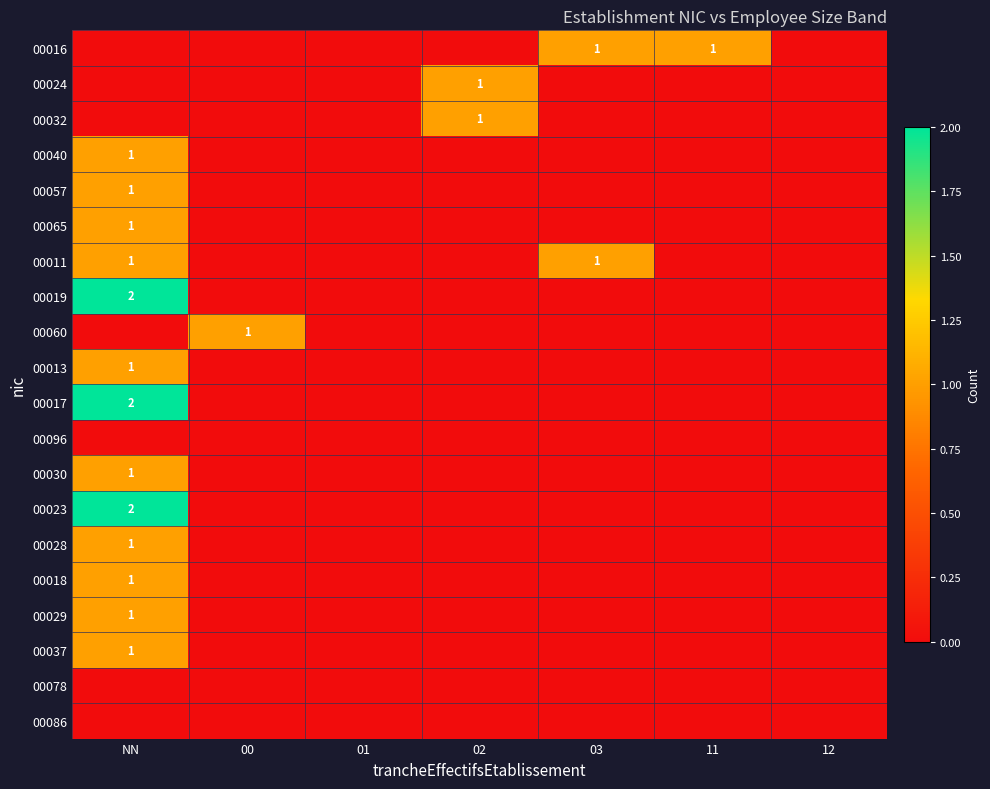

Which has a higher value, 01 or NN?

01